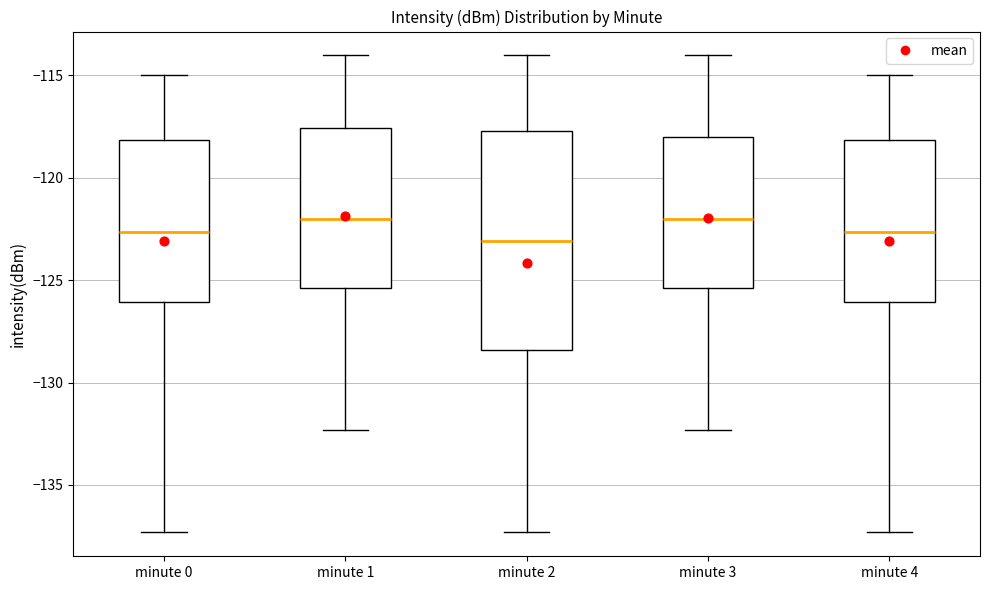

Reading left to right, transcribe this box plot: for each box, give where its median line is, the range the box spans, and where its two whiskers end, as read against the y-axis. The values are not printed on the chart, so give them approximately, as read against the axis.

minute 0: median -122.5, box -126.0 to -118.0, whiskers -137.5 to -115.0
minute 1: median -122.0, box -125.5 to -117.5, whiskers -132.5 to -114.0
minute 2: median -123.0, box -128.5 to -117.5, whiskers -137.5 to -114.0
minute 3: median -122.0, box -125.5 to -118.0, whiskers -132.5 to -114.0
minute 4: median -122.5, box -126.0 to -118.0, whiskers -137.5 to -115.0